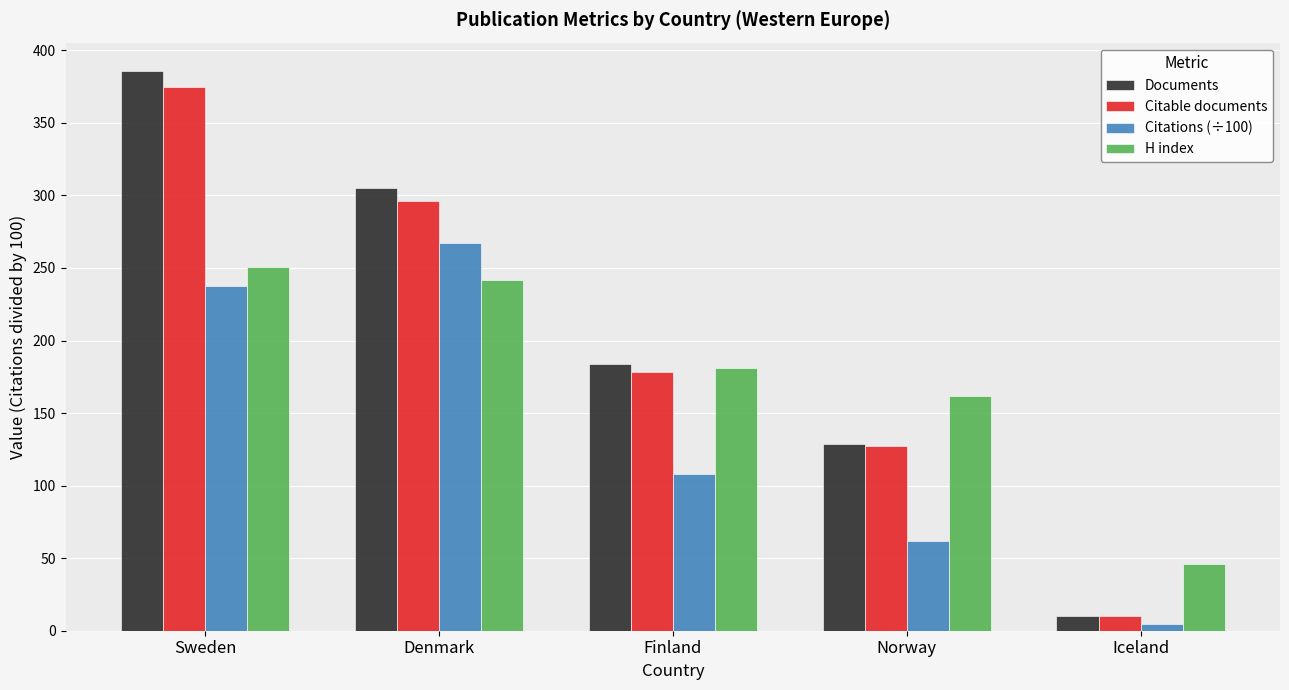

How many bars are there in total?

20